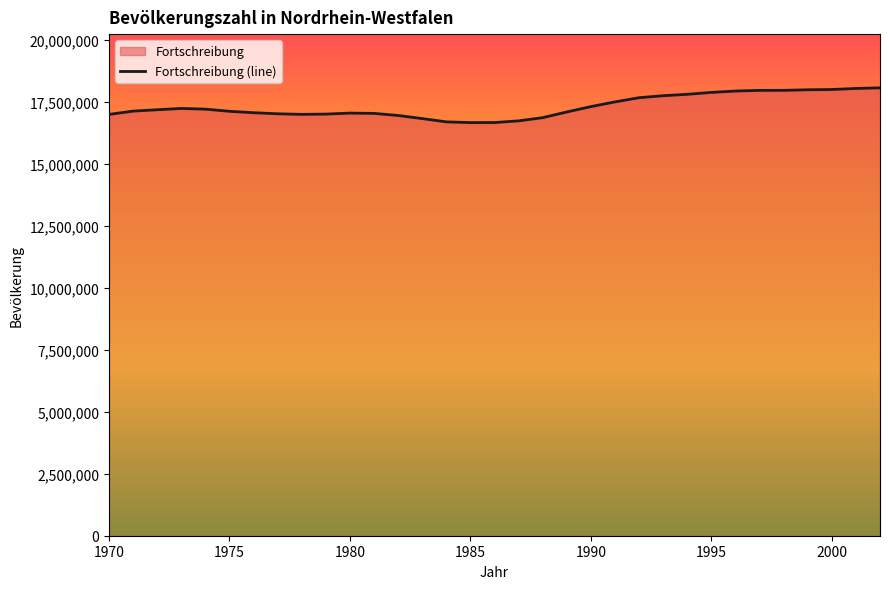

What is the greatest value displayed?

18076355